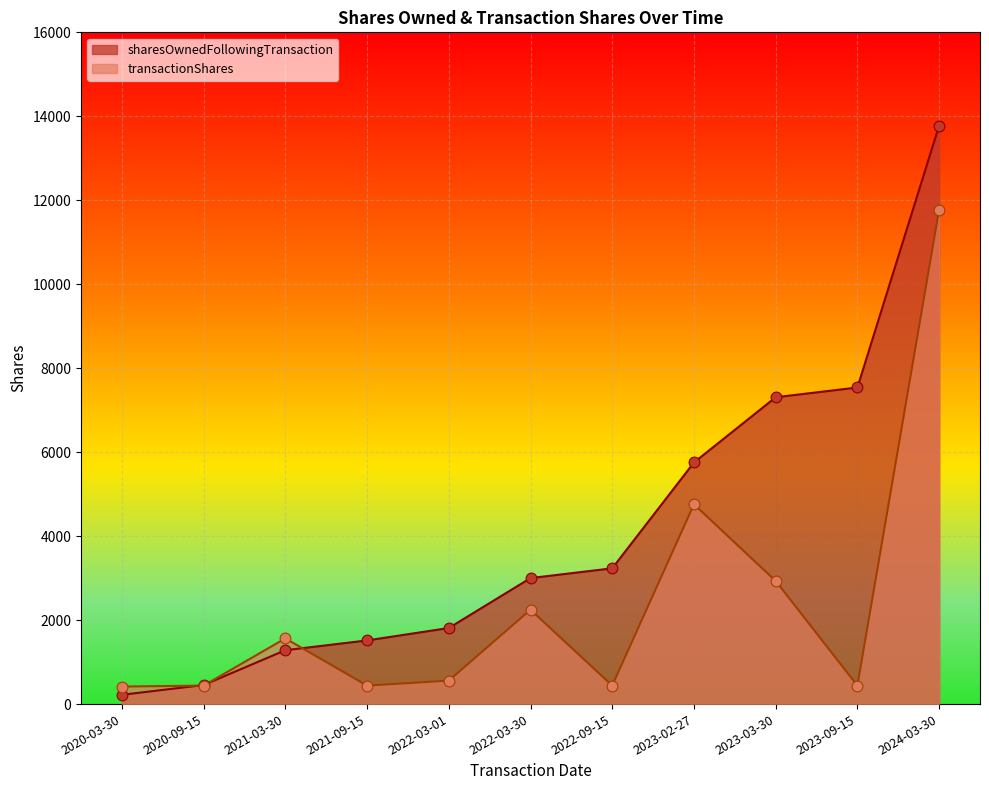

What is the total value across all series at 2020-03-30?

639